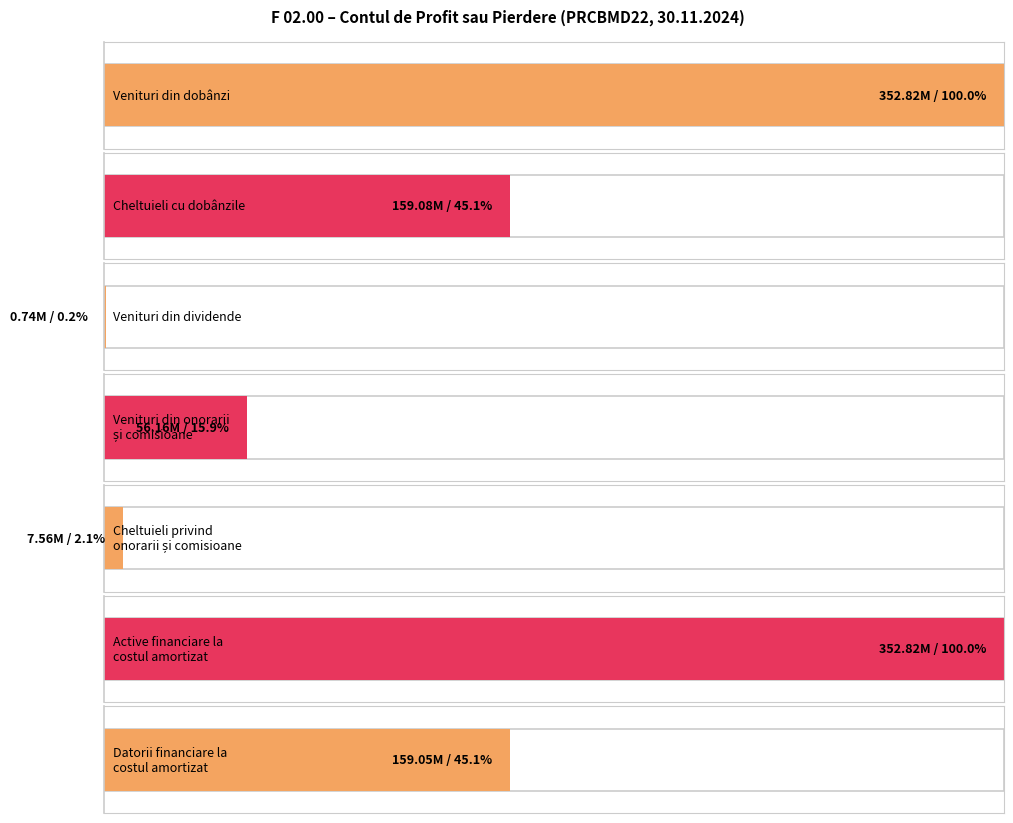

Are the bars horizontal?

Yes